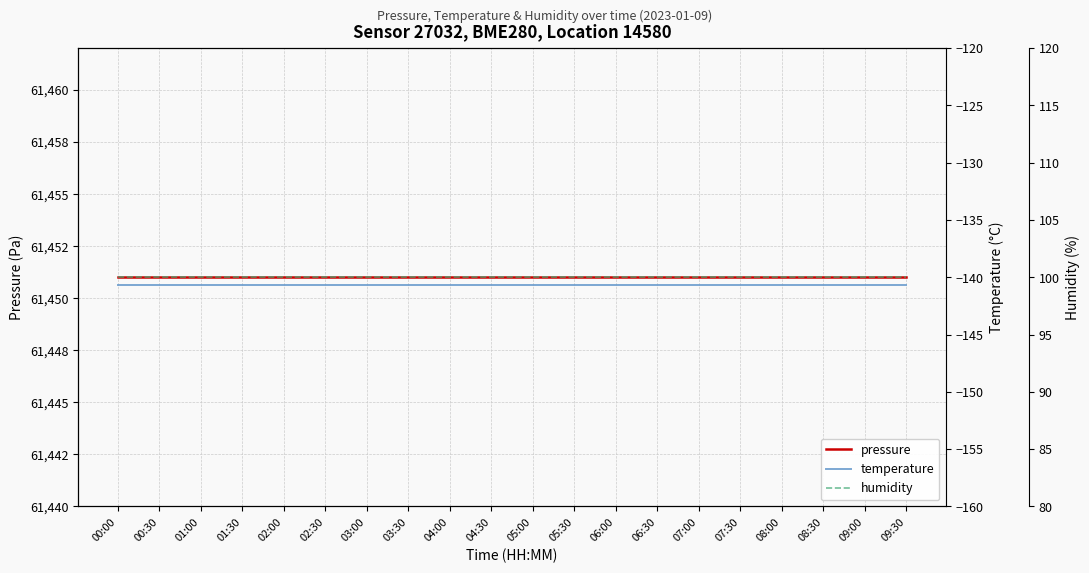

What is the difference between the highest and lowest values at 07:00?

61591.7